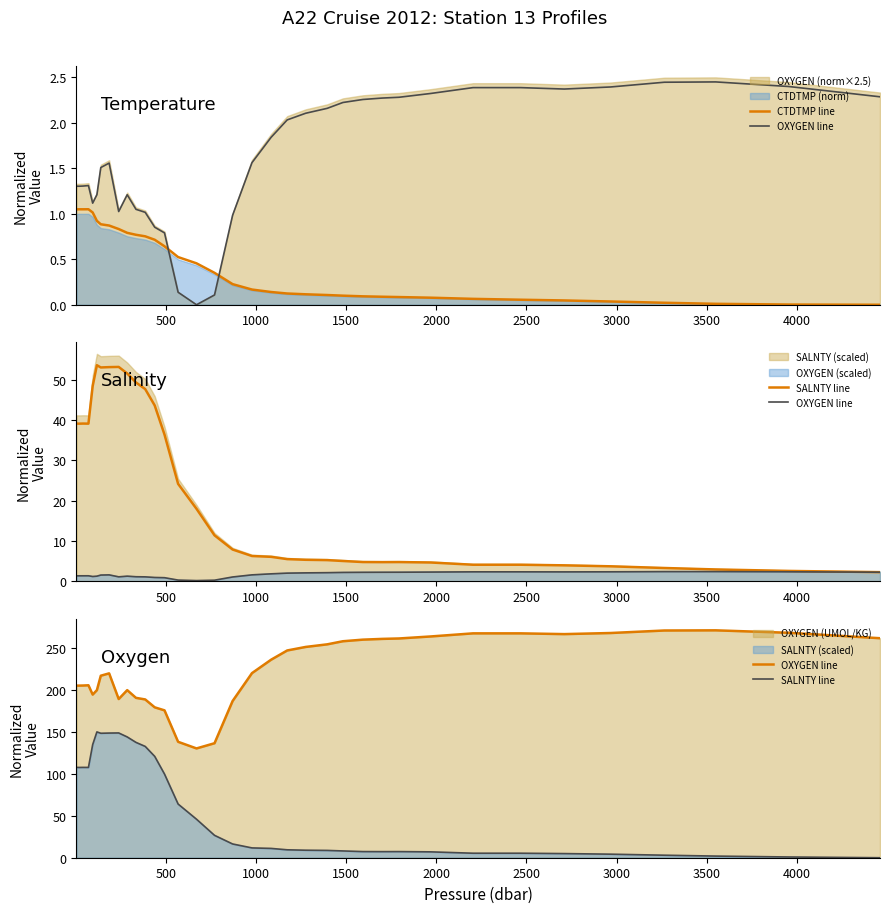

The value of SALNTY line at 16 is 6.0. True or false?

False